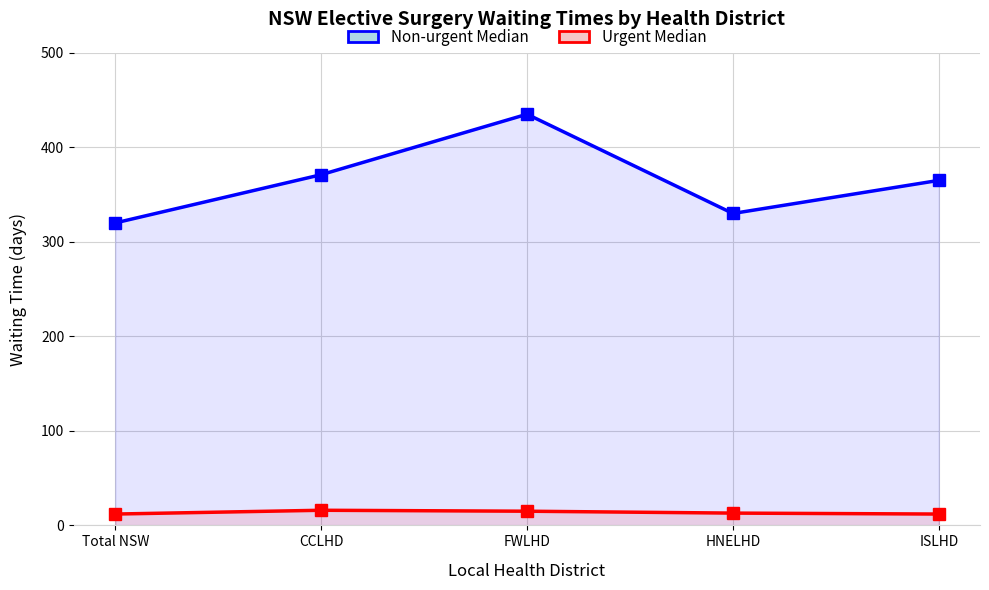

True or false: Non-urgent Median and Urgent Median cross at least once.

False